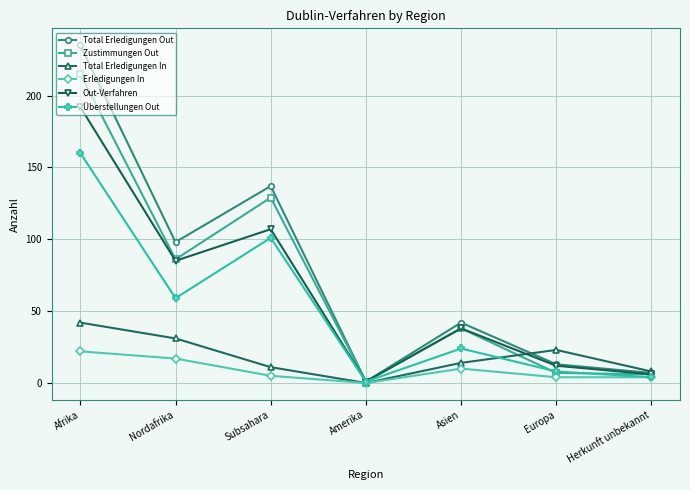

True or false: Total Erledigungen In has more than 0 interior local peaks.

True